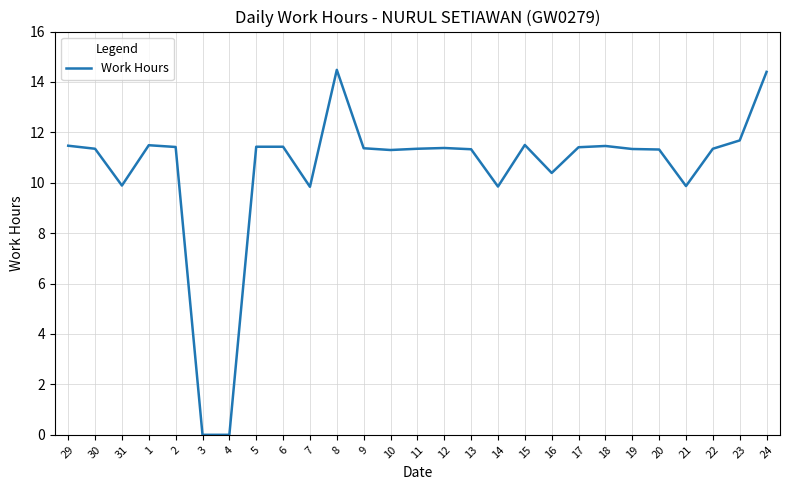

What is the difference between the maximum and second lowest values?

14.5